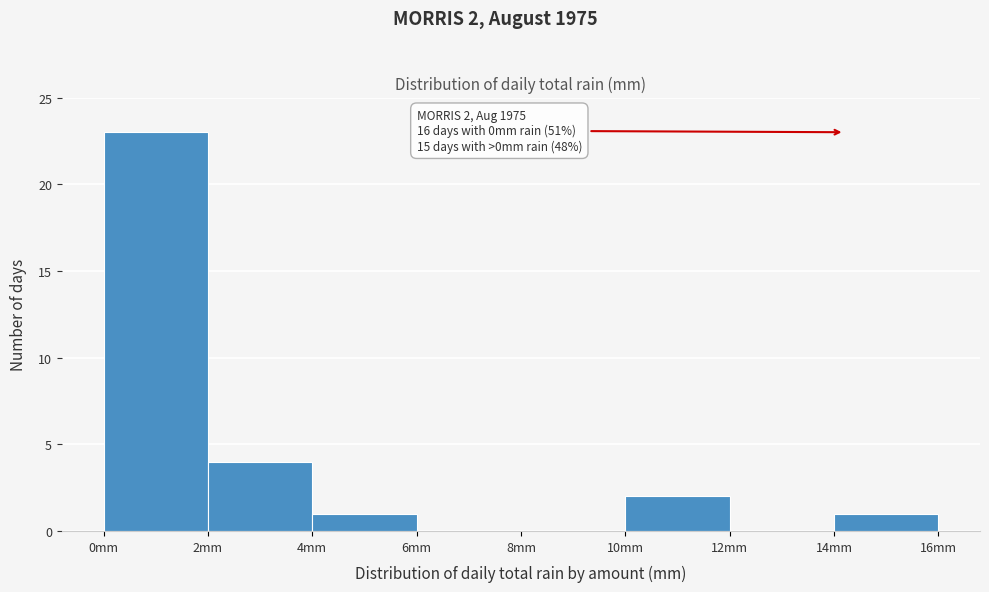

Which range on the x-axis has the tallest bar?

0 to 2